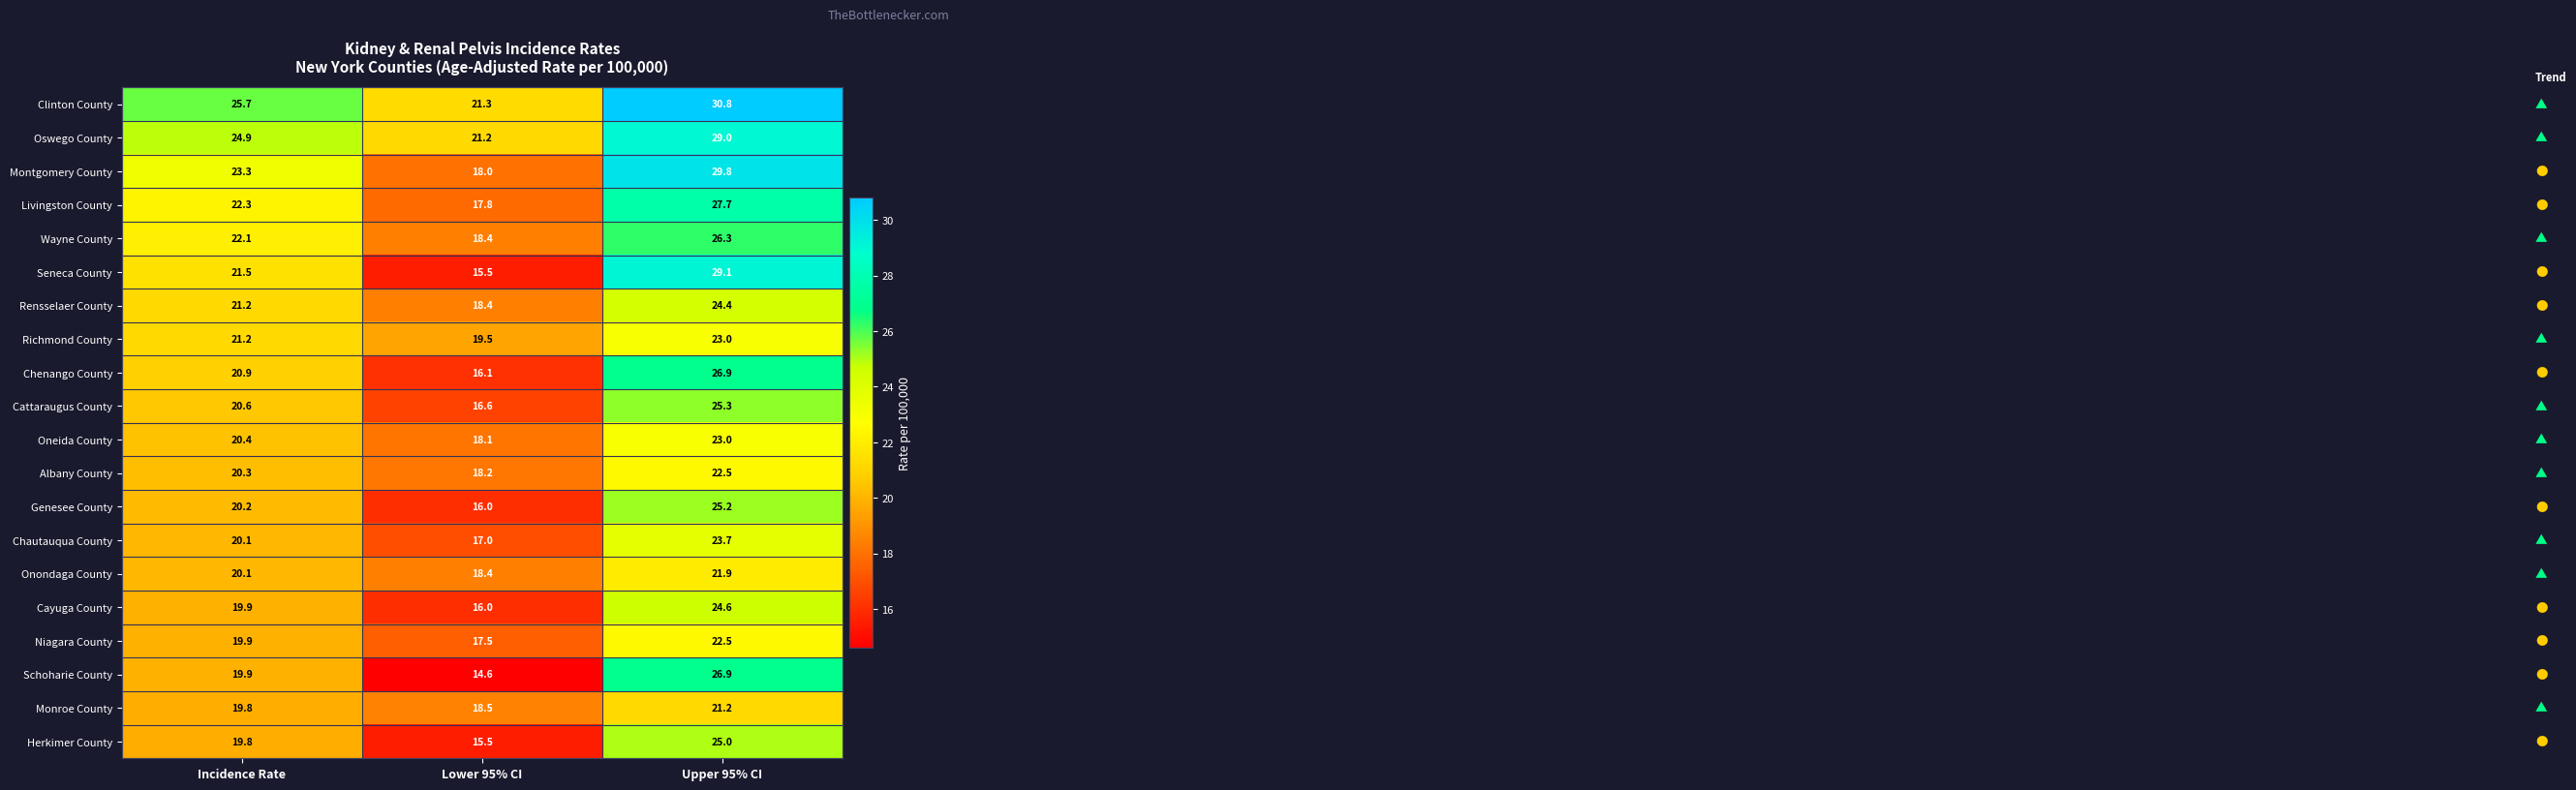

What is the difference between the highest and lowest values at Incidence Rate?

5.9